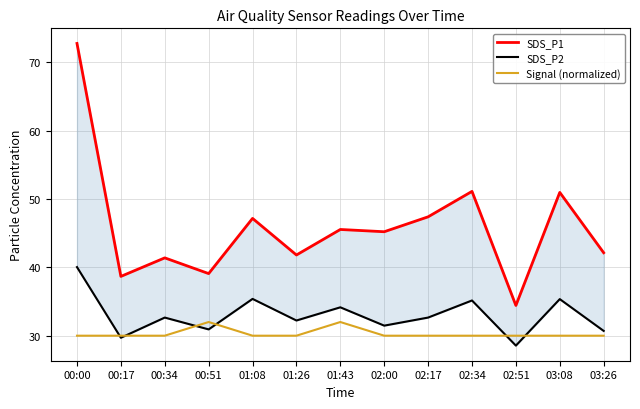

Is this an area chart (filled region under the line)?

No